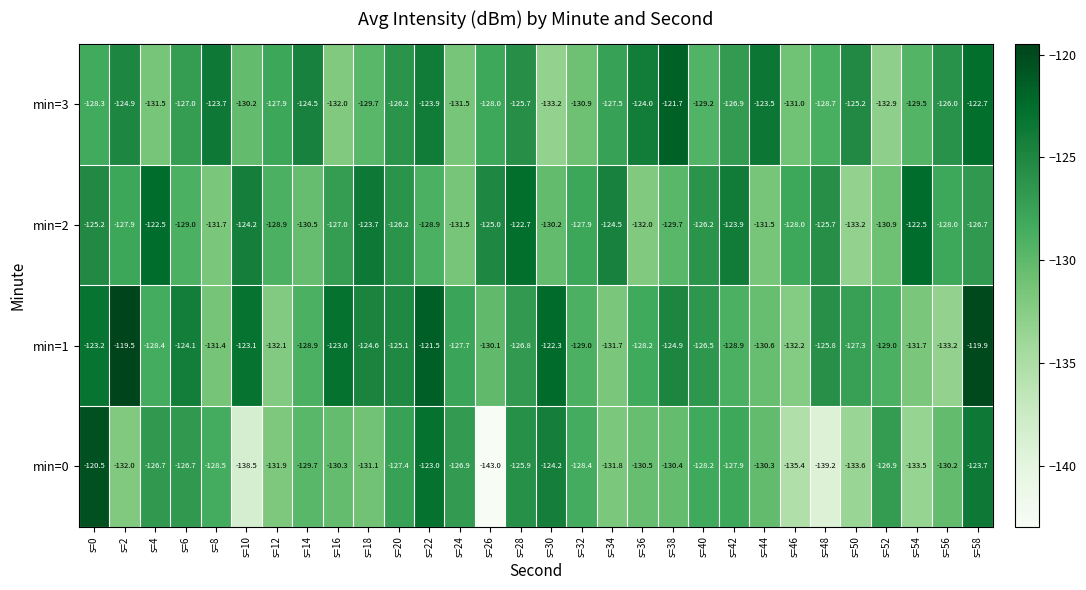

Is it true that min=2 equals -236.5 at s=24?

False